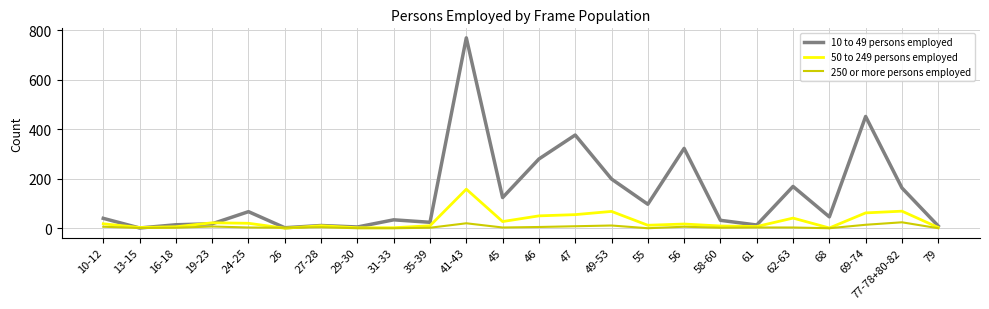

What are all the series names shown in the legend?

10 to 49 persons employed, 50 to 249 persons employed, 250 or more persons employed